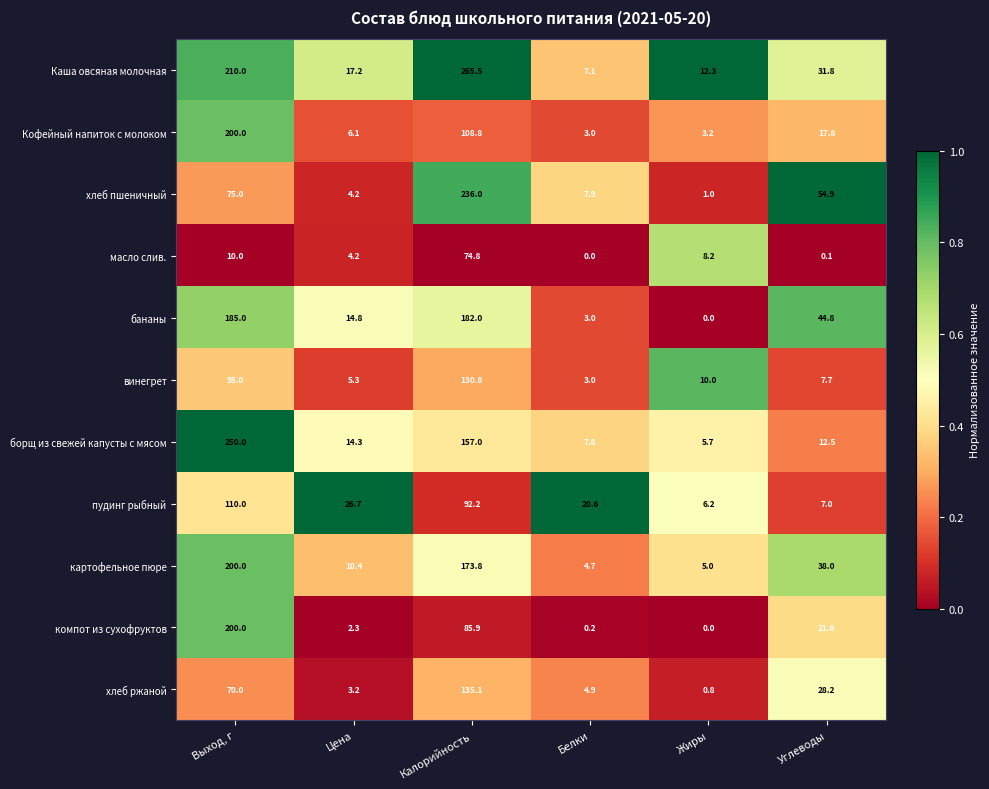

Rank the categories by компот из сухофруктов value from lowest to highest.

Жиры, Белки, Цена, Углеводы, Калорийность, Выход, г